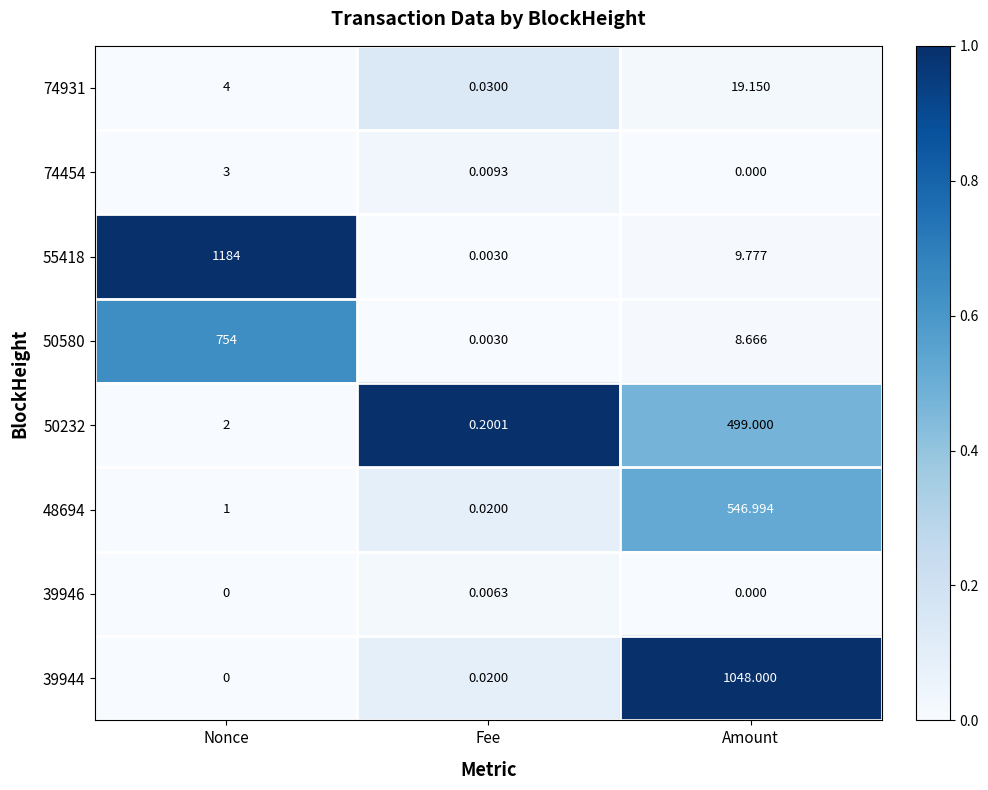

Which series has the widest spread of values?

55418